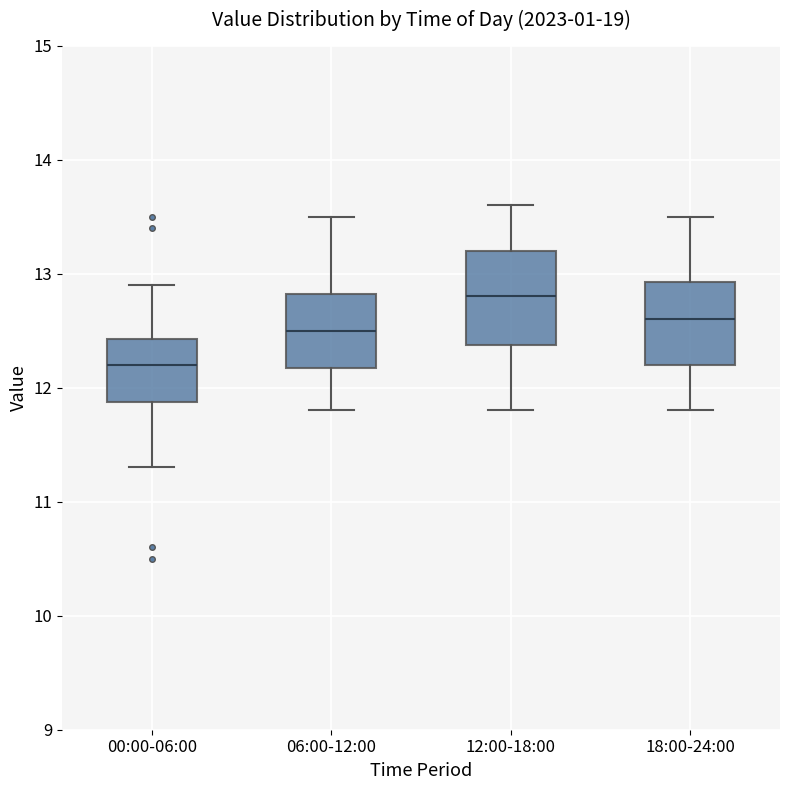

Reading left to right, transcribe this box plot: for each box, give where its median line is, the range the box spans, and where its two whiskers end, as read against the y-axis. The values are not printed on the chart, so give them approximately, as read against the axis.

00:00-06:00: median 12.2, box 11.9 to 12.4, whiskers 11.3 to 12.9
06:00-12:00: median 12.5, box 12.2 to 12.8, whiskers 11.8 to 13.5
12:00-18:00: median 12.8, box 12.4 to 13.2, whiskers 11.8 to 13.6
18:00-24:00: median 12.6, box 12.2 to 12.9, whiskers 11.8 to 13.5